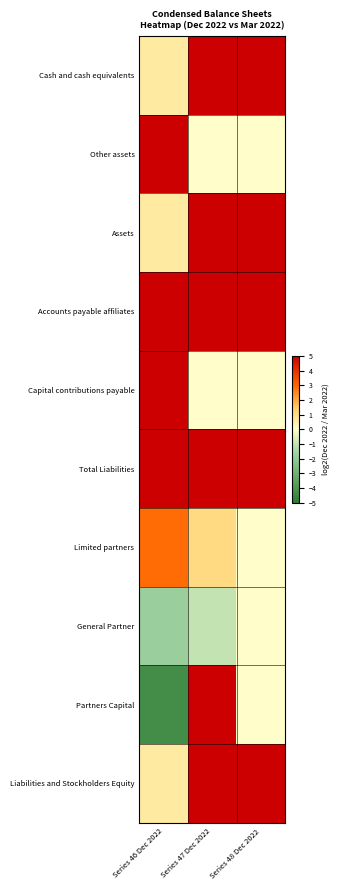

Between Series 47 Dec 2022 and Series 48 Dec 2022, which series saw the biggest shift?

Partners Capital